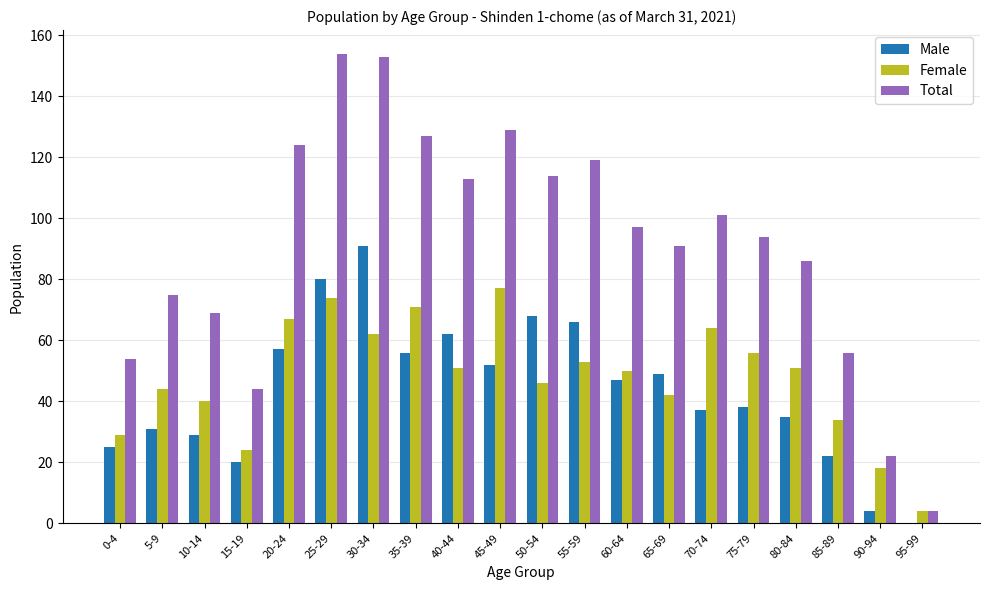

Which series has the largest total across all categories?

Total